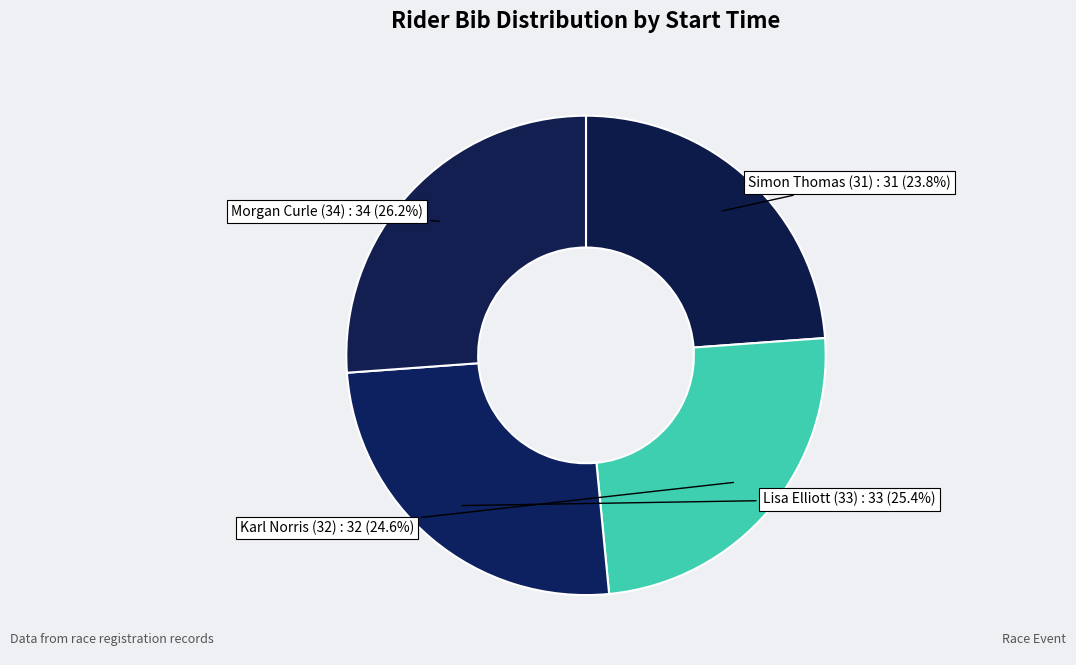

Rank the categories by value from highest to lowest.

Morgan Curle (34), Lisa Elliott (33), Karl Norris (32), Simon Thomas (31)